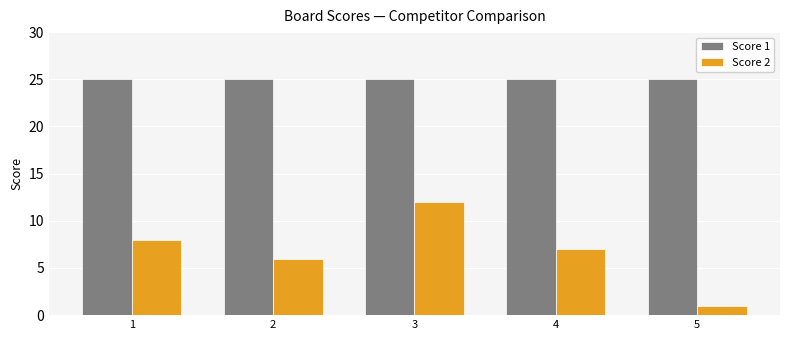

Is the value of Score 1 at 2 greater than the value of Score 2 at 5?

Yes